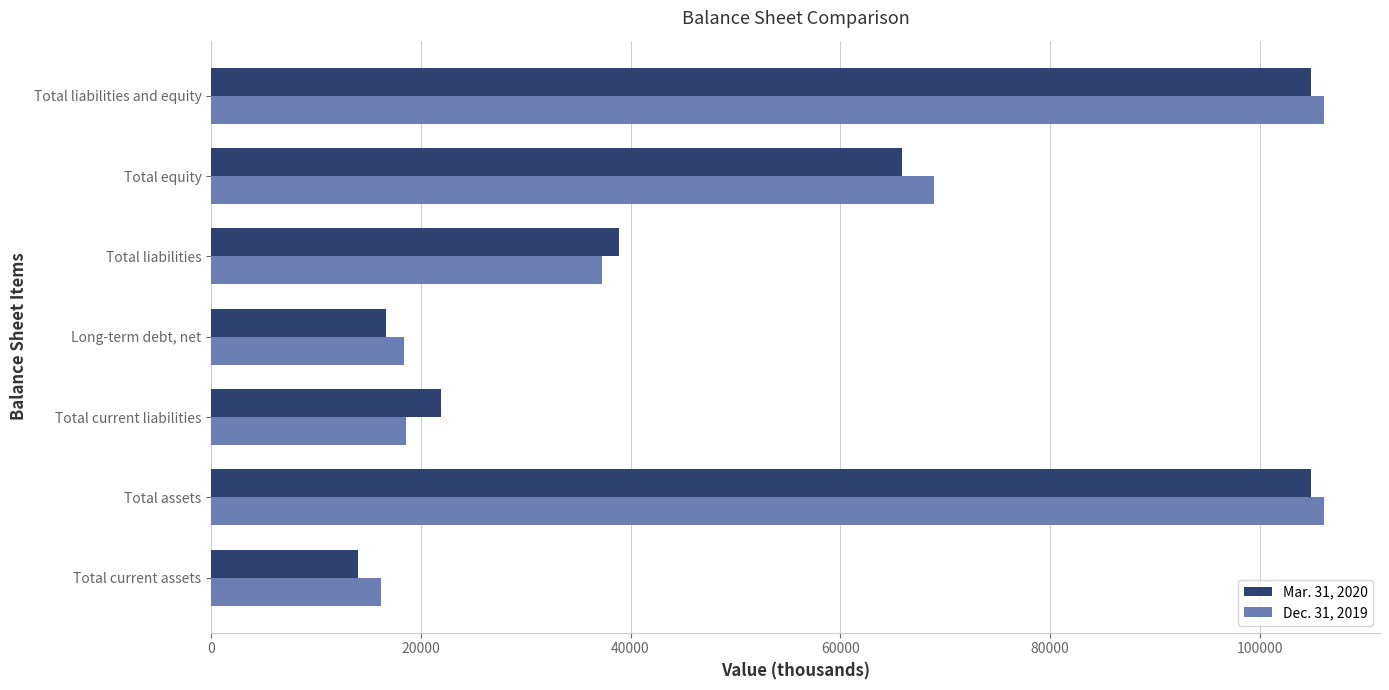

Is the value of Dec. 31, 2019 at Long-term debt, net greater than the value of Mar. 31, 2020 at Total current assets?

Yes